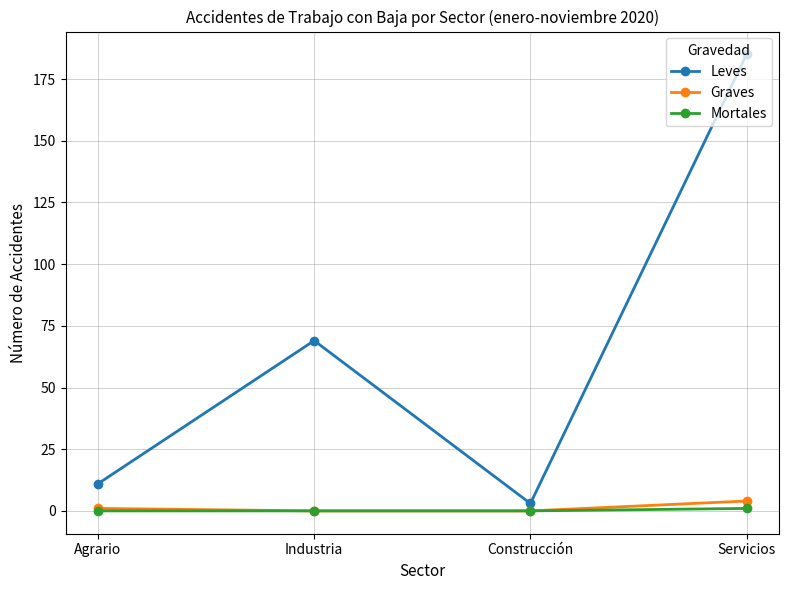

Which series has the widest spread of values?

Leves